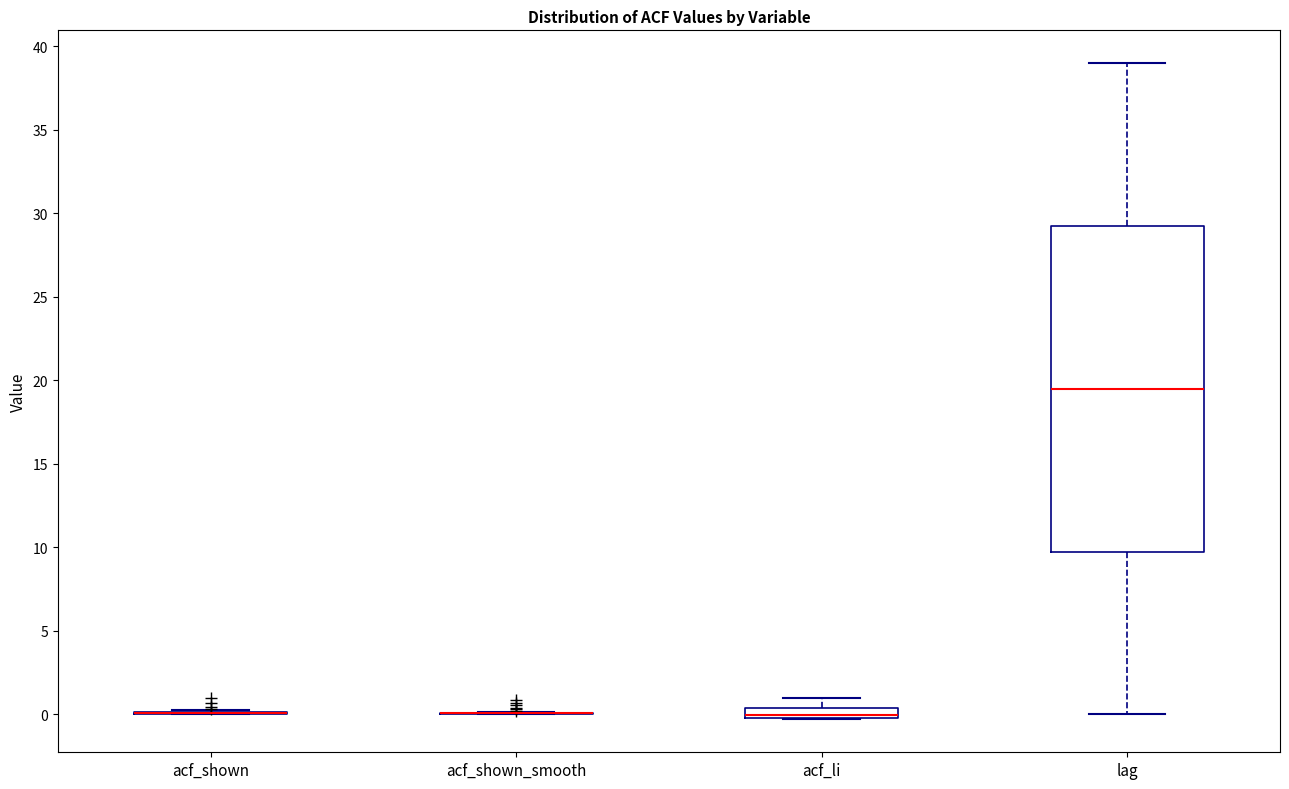

Where is the lower edge of the box for lag on the y-axis? The values are not printed on the chart, so give them approximately, as read against the axis.

10.0